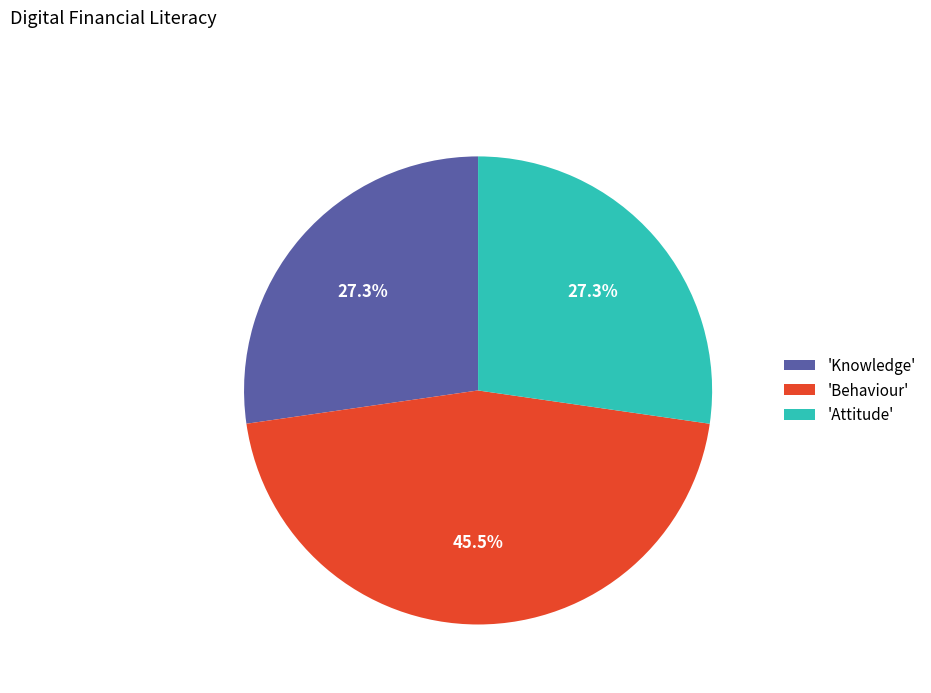

What is the largest slice in the pie chart?

'Behaviour'